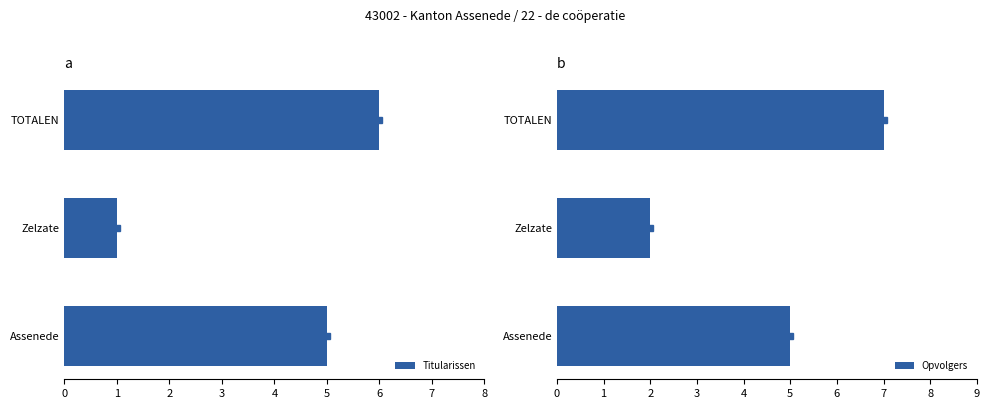

Are the bars grouped side by side (vs. stacked)?

Yes